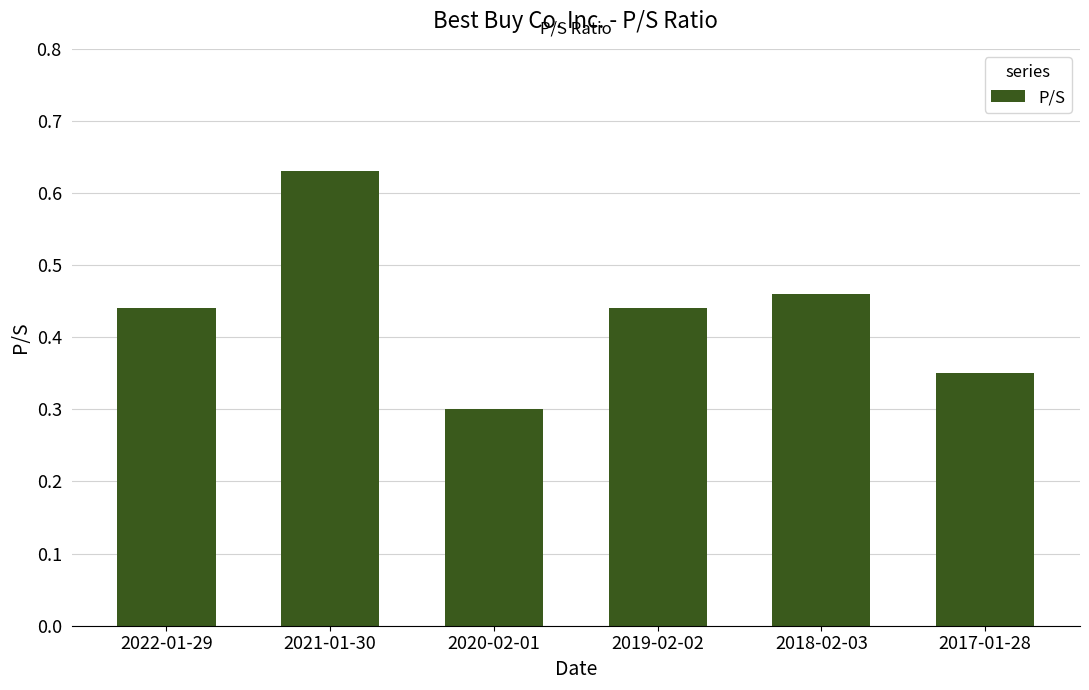

What is the change in value from 2022-01-29 to 2021-01-30?

+0.2